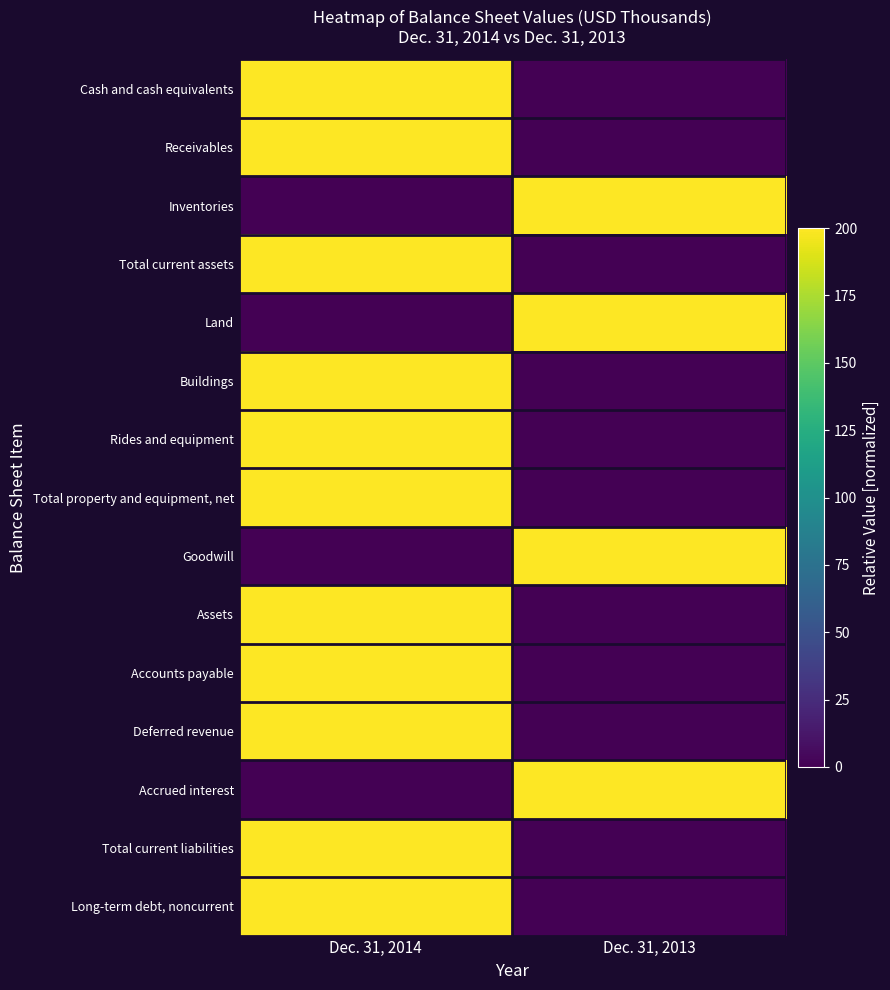

At how many categories does at least one series exceed 131?

2